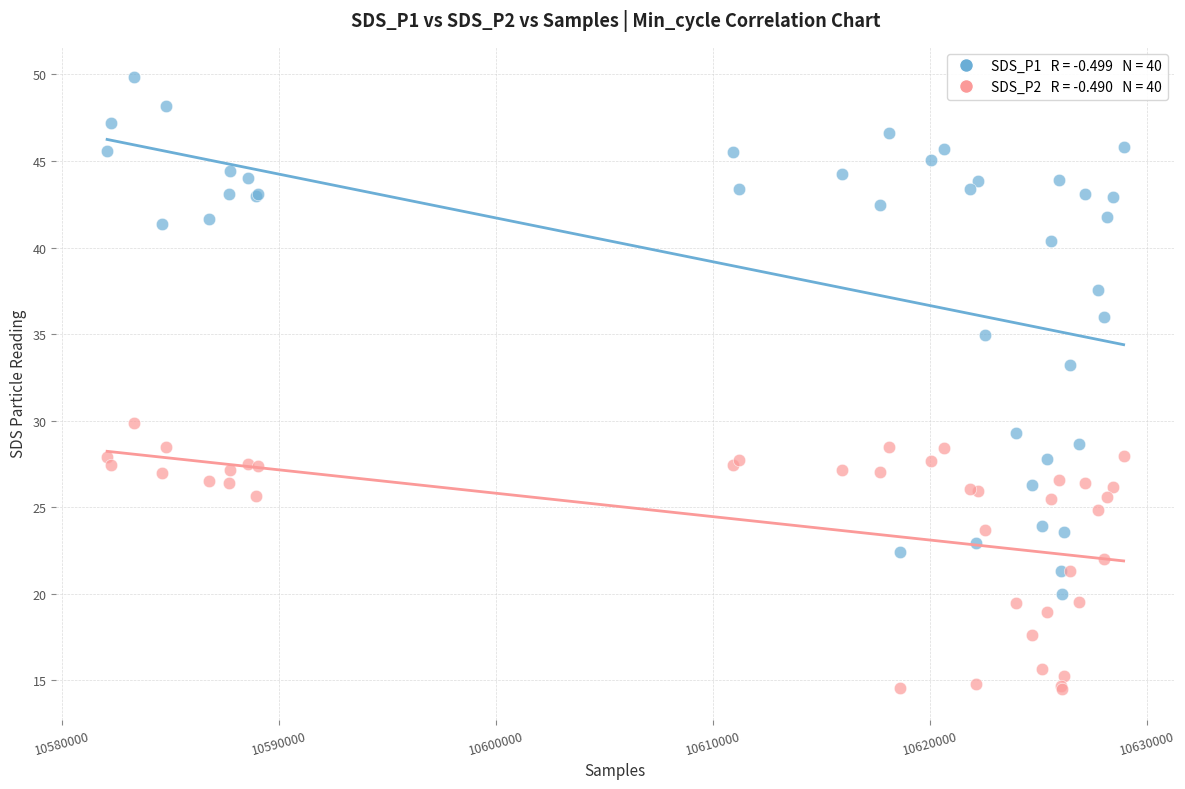

Across all series, what Y value is closest to 32?

33.2